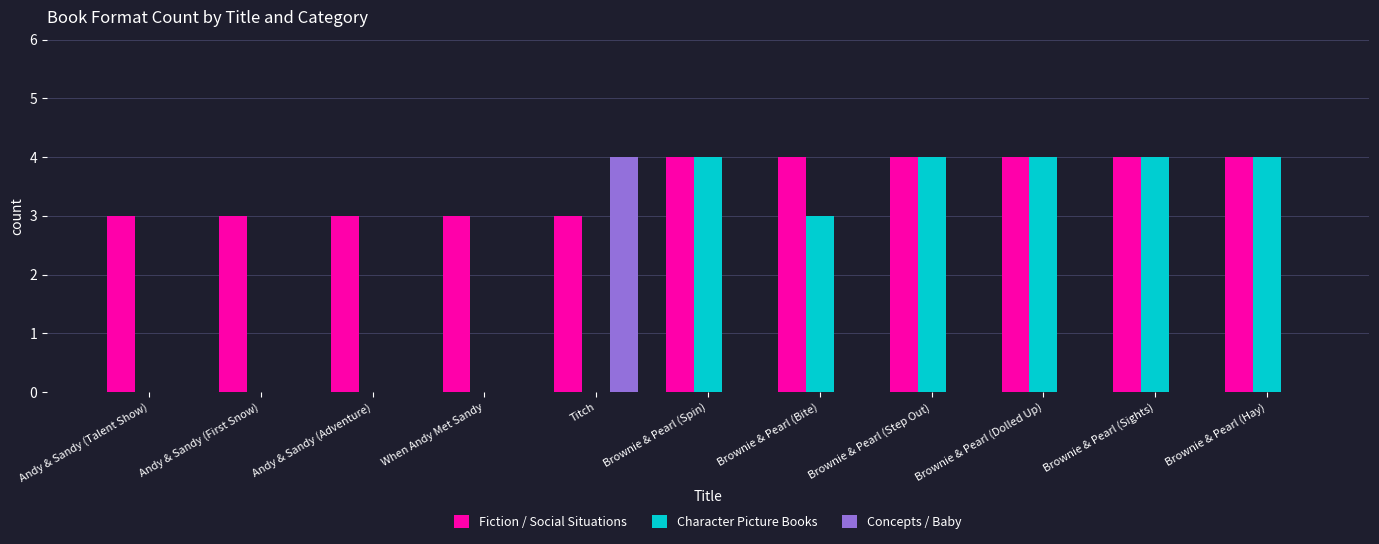

What is the maximum value for Fiction / Social Situations?

4